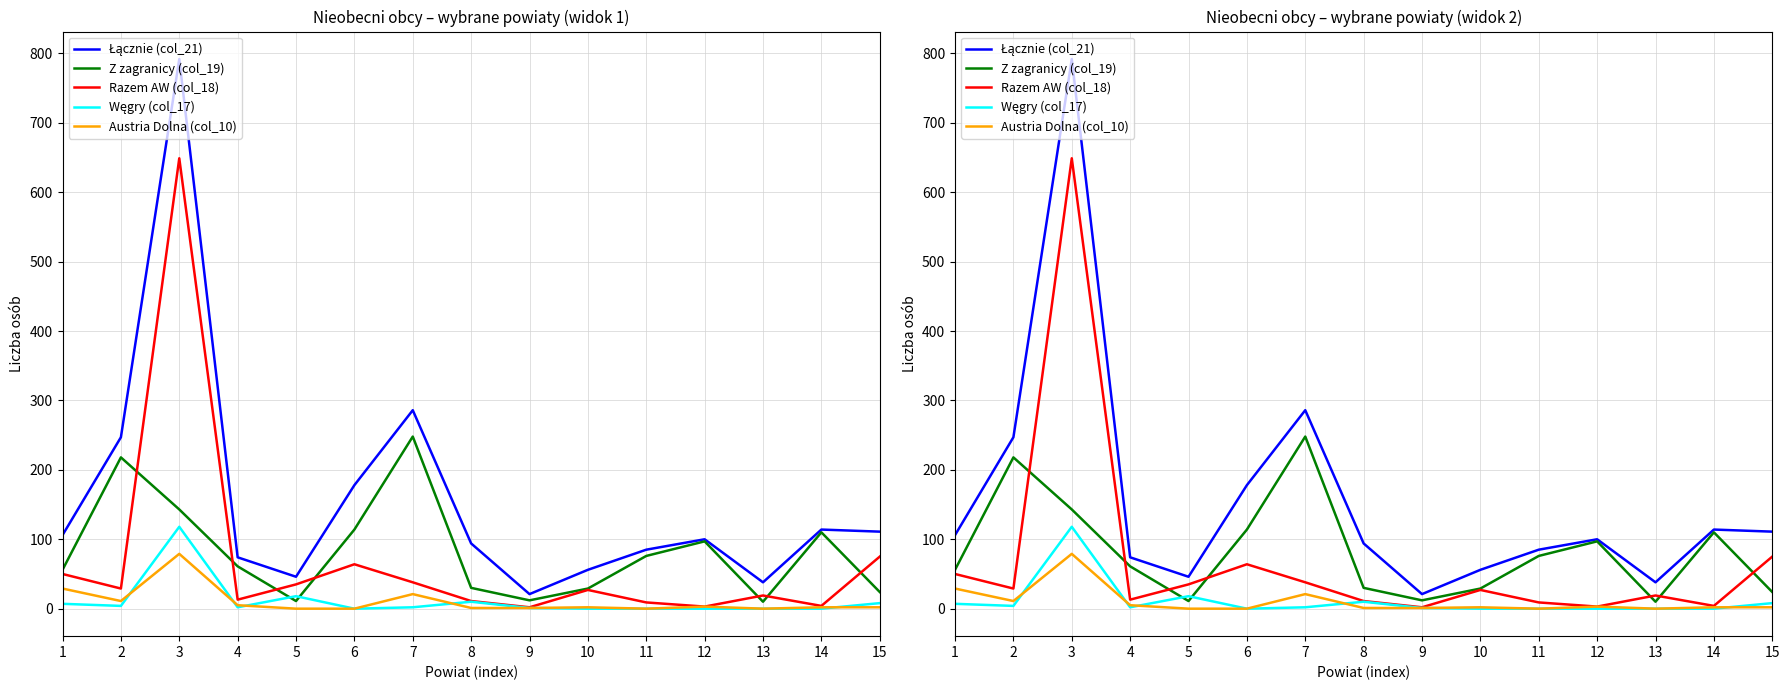

What is the total value across all series at 12?

203